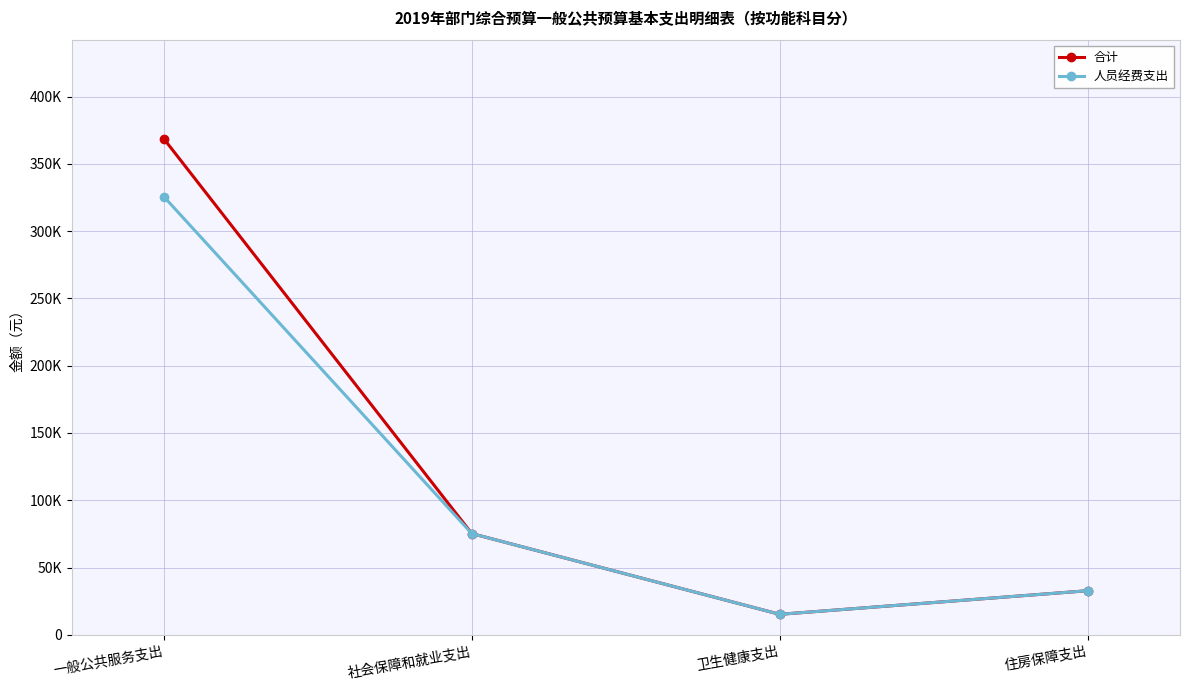

What position from the right is 住房保障支出?

1